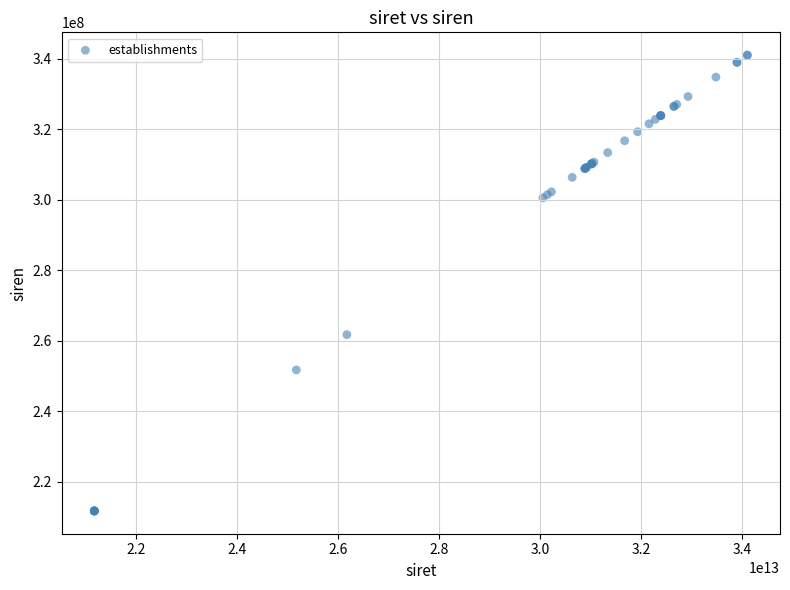

What Y value in the scatter plot is closest to 276349460?

261703714